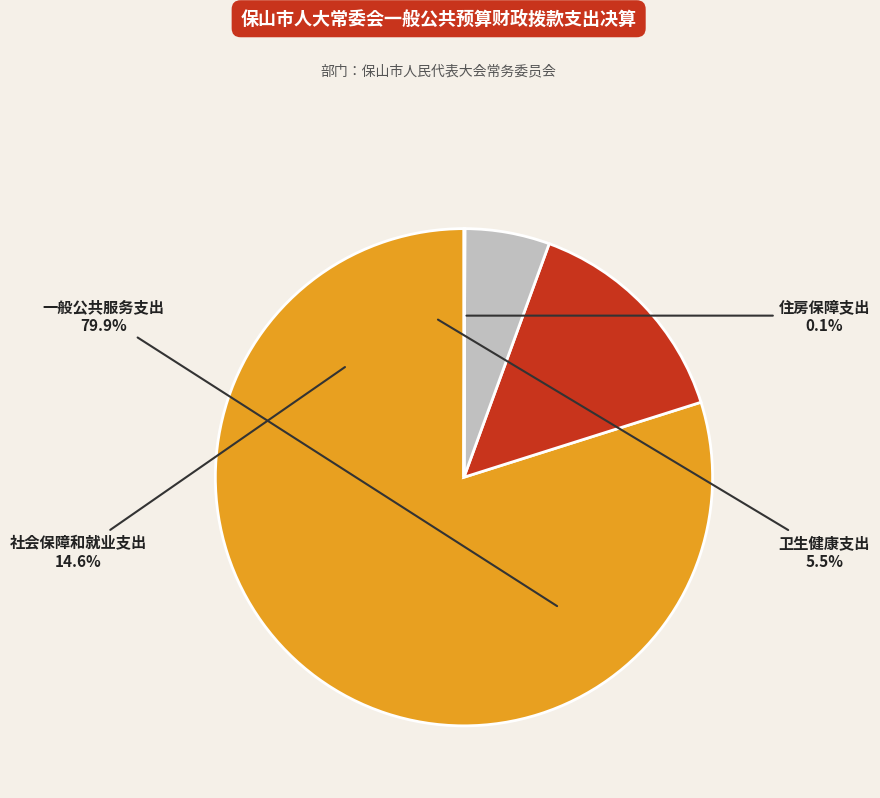

Which has a higher value, 社会保障和就业支出 or 住房保障支出?

社会保障和就业支出